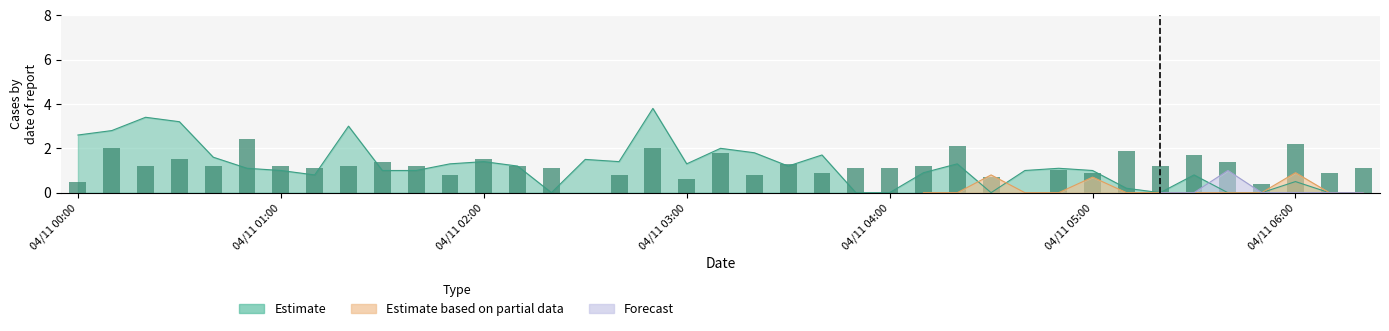

What is the difference between the maximum and minimum values?

2.4